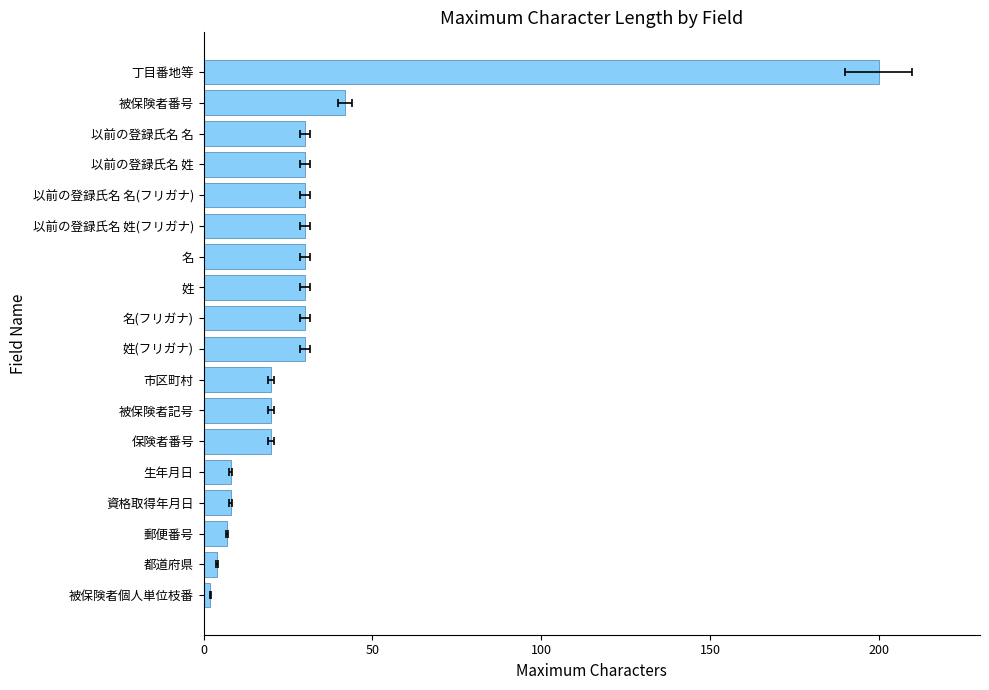

True or false: the data shows 13 at 生年月日.

False